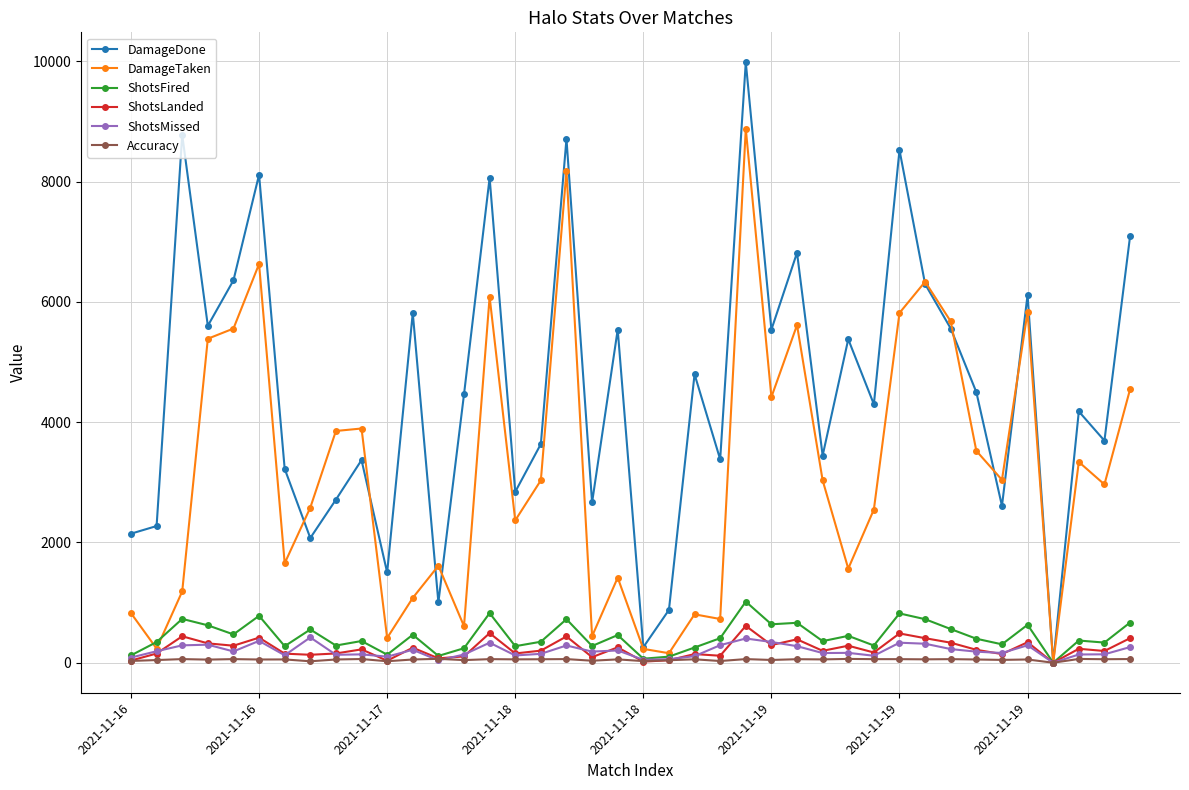

What are all the series names shown in the legend?

DamageDone, DamageTaken, ShotsFired, ShotsLanded, ShotsMissed, Accuracy